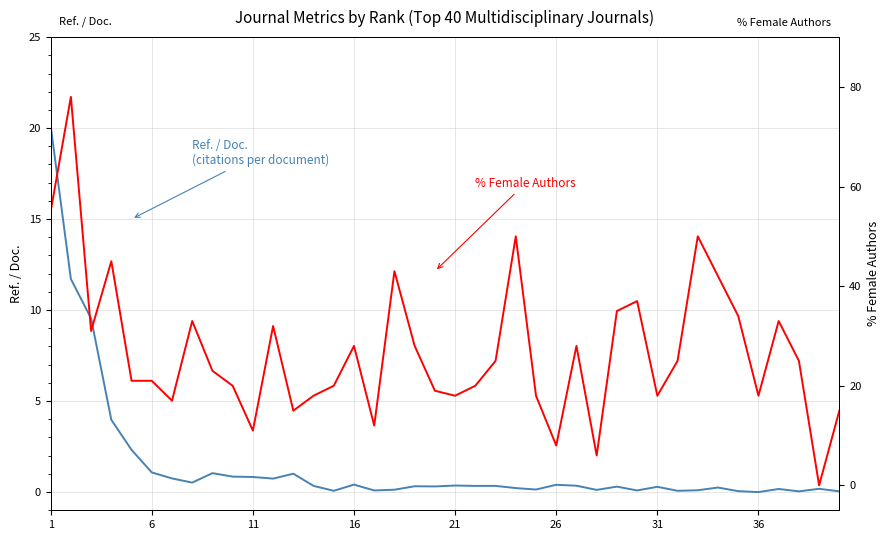

How many data points does each series have?

40